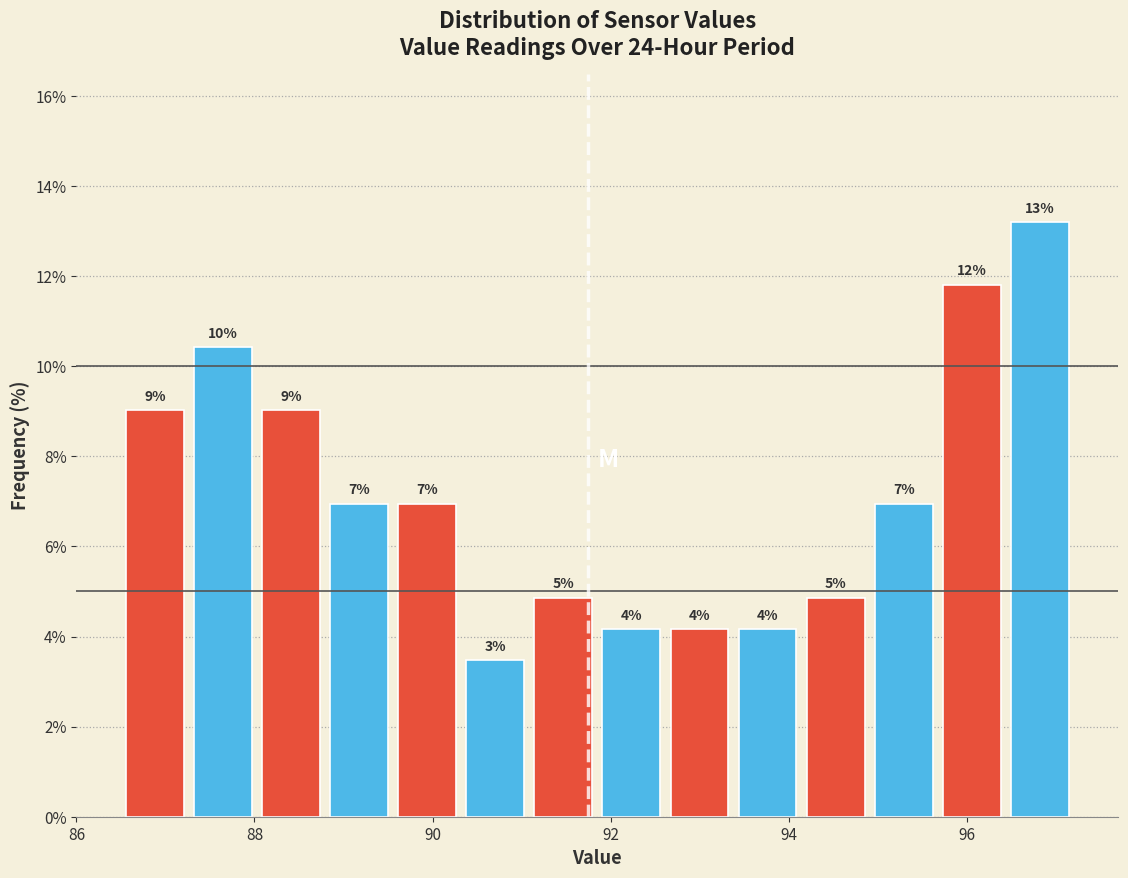

Read against the x-axis, roughly where is the centre of the tallest bar?

96.8